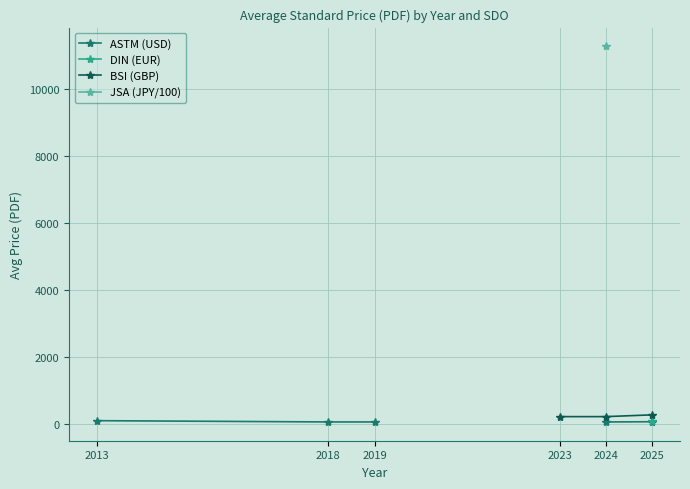

Between 2019 and 2024, which is larger?

2019